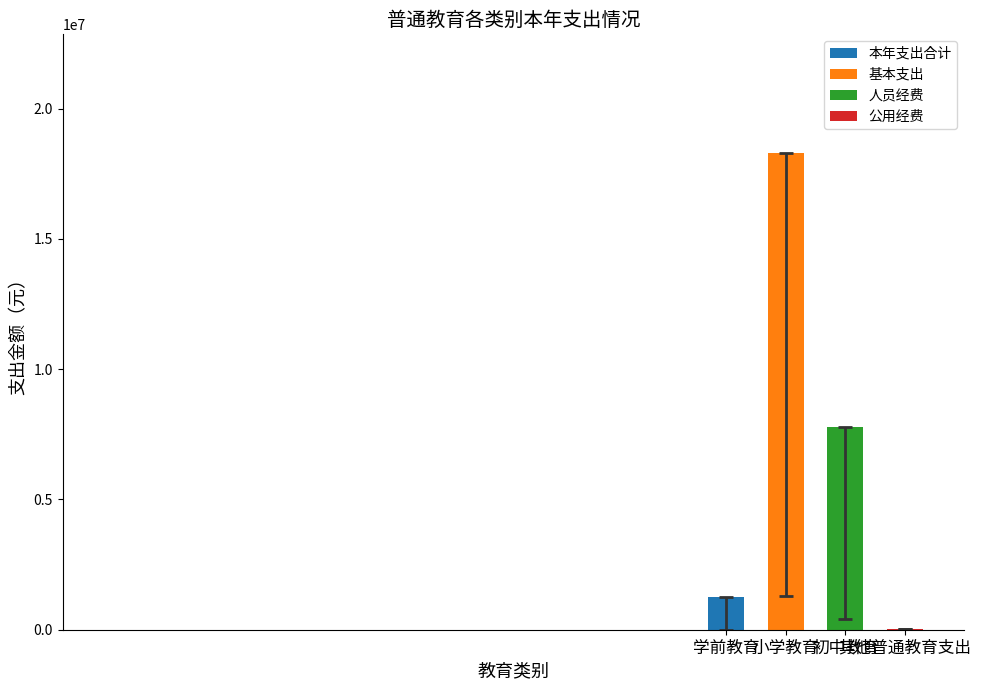

What is the sum of all values?

27338267.1